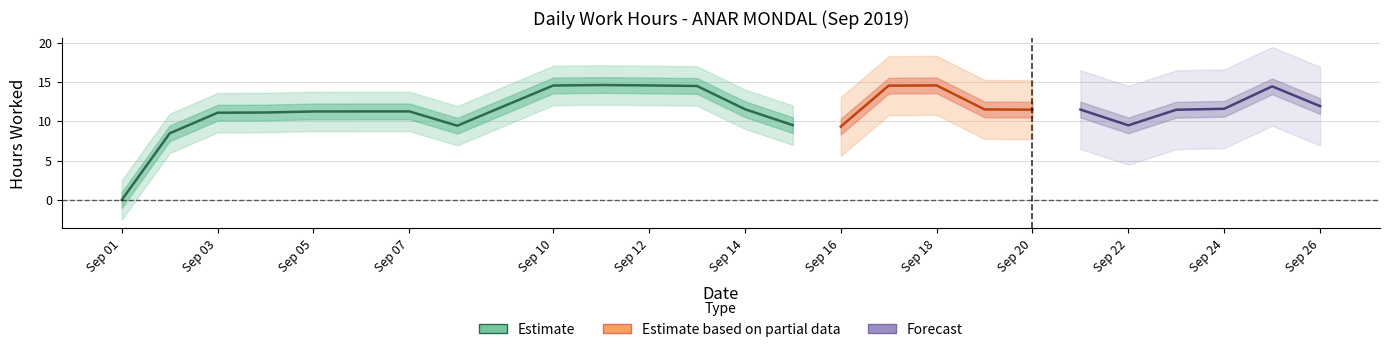

What is the difference between the maximum and minimum values?

14.6